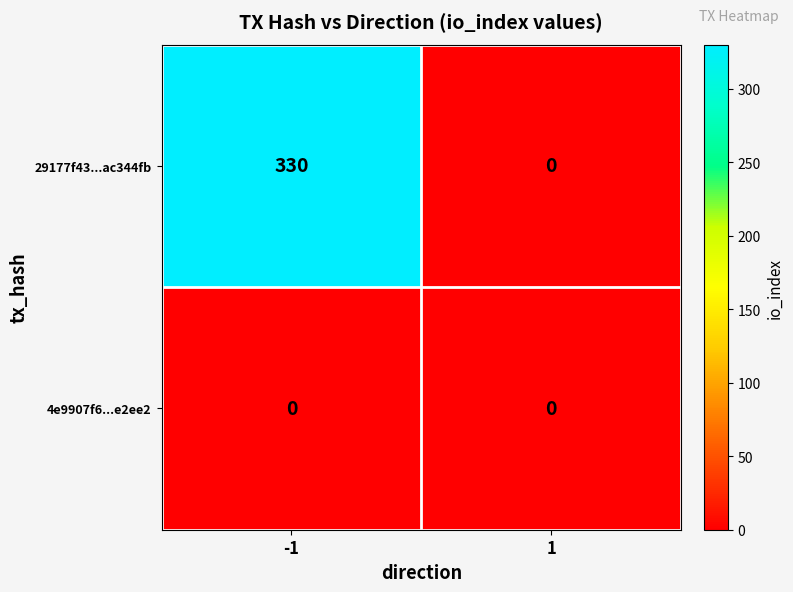

Reading left to right, extract all data points from this chart.

29177f43...ac344fb: -1=330	1=0
4e9907f6...e2ee2: -1=0	1=0